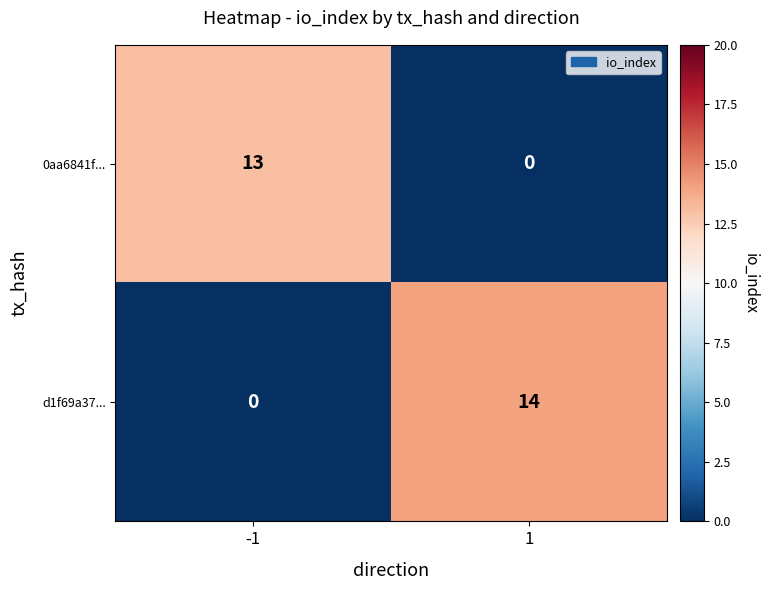

What is the sum of the d1f69a37... values at 1 and -1?

14